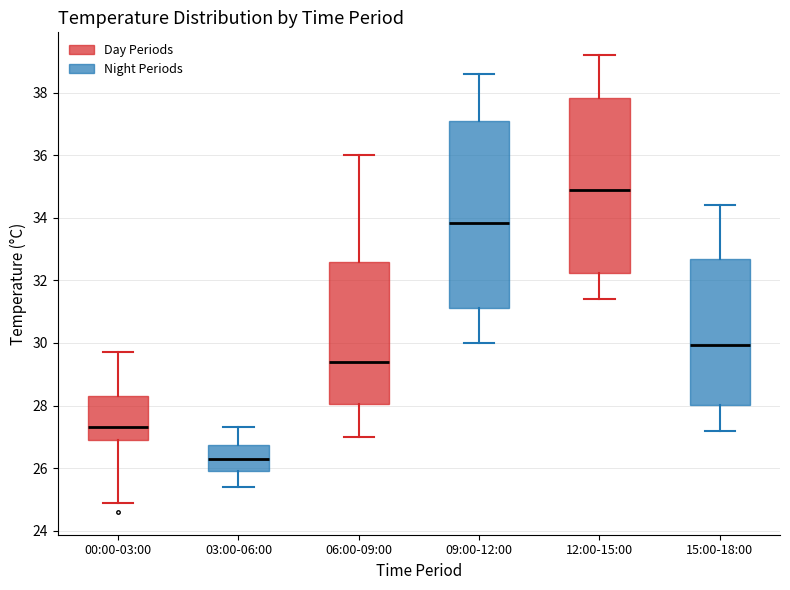

Reading left to right, transcribe this box plot: for each box, give where its median line is, the range the box spans, and where its two whiskers end, as read against the y-axis. The values are not printed on the chart, so give them approximately, as read against the axis.

00:00-03:00: median 27.4, box 27.0 to 28.4, whiskers 25.0 to 29.8
03:00-06:00: median 26.4, box 26.0 to 26.8, whiskers 25.4 to 27.4
06:00-09:00: median 29.4, box 28.0 to 32.6, whiskers 27.0 to 36.0
09:00-12:00: median 33.8, box 31.2 to 37.2, whiskers 30.0 to 38.6
12:00-15:00: median 35.0, box 32.2 to 37.8, whiskers 31.4 to 39.2
15:00-18:00: median 30.0, box 28.0 to 32.8, whiskers 27.2 to 34.4